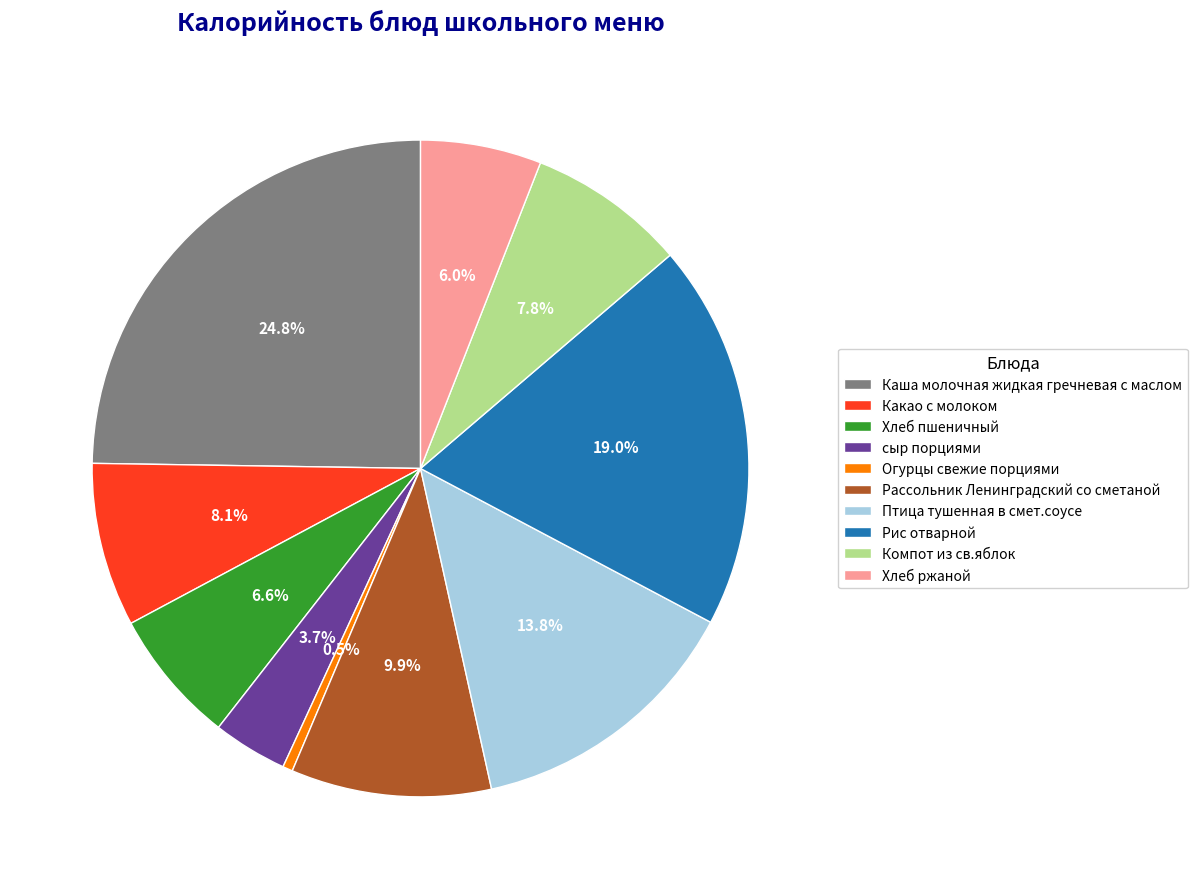

To the nearest percent, what is the average slice percentage?

10%